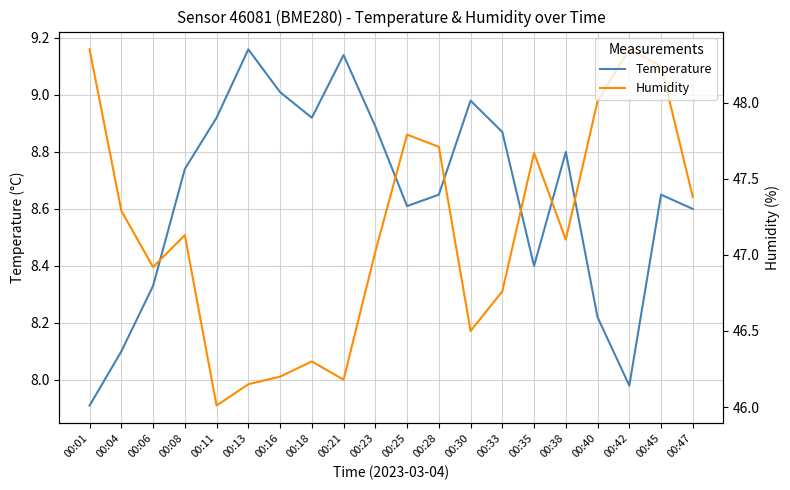

What is the value of the Humidity point at the 10th from the left?

47.0